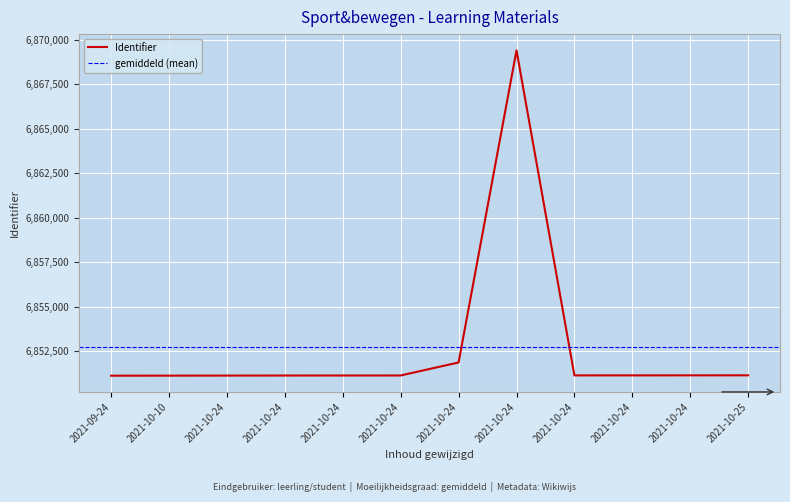

List the labels in order of value, smallest first.

2021-09-24, 2021-10-10, 2021-10-24, 2021-10-24, 2021-10-24, 2021-10-24, 2021-10-24, 2021-10-24, 2021-10-24, 2021-10-25, 2021-10-24, 2021-10-24